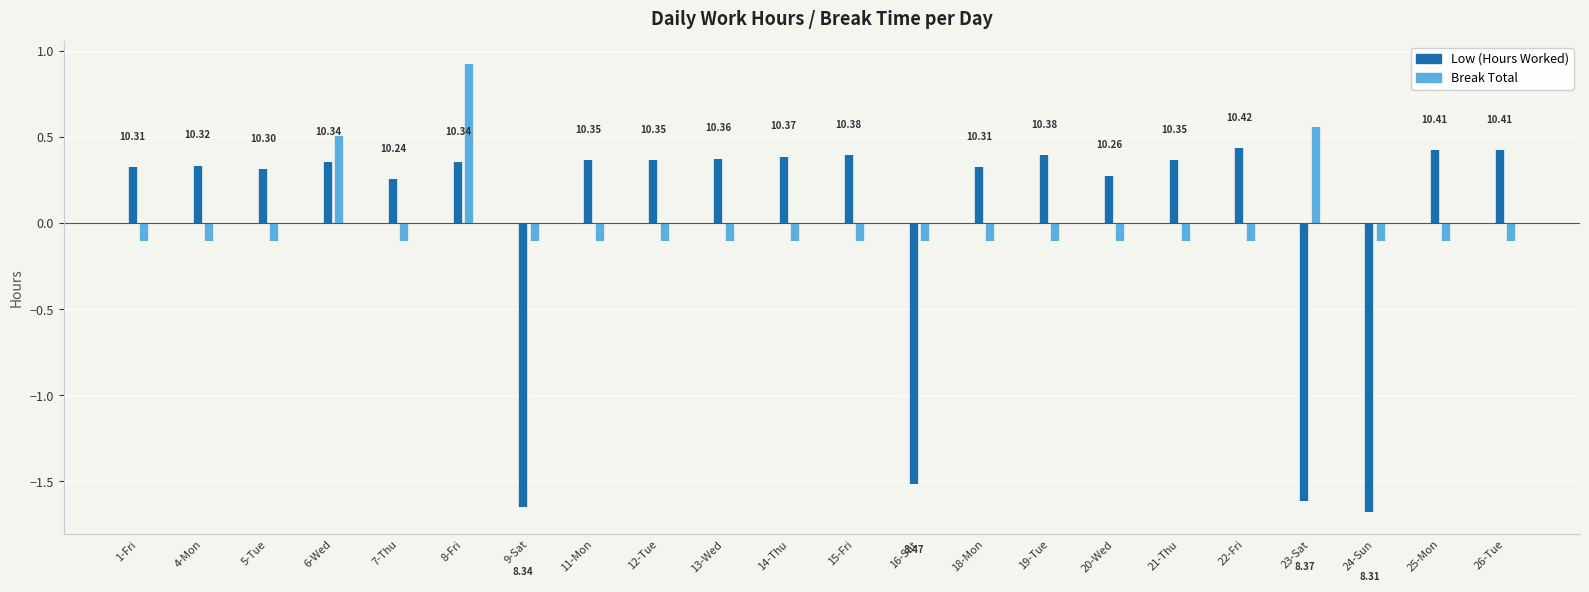

What is the label of the 2nd point from the left?

4-Mon